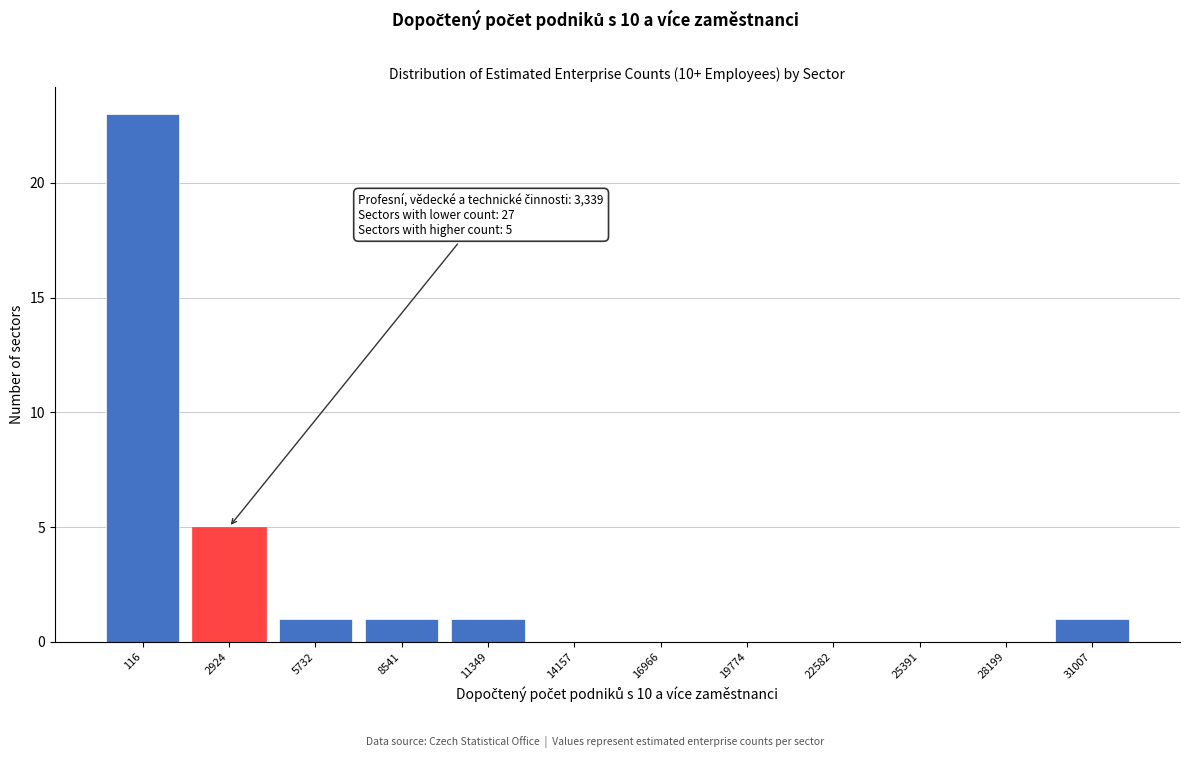

Reading right to left, what are all the values shown in this chart?

31007=1	28199=0	25391=0	22582=0	19774=0	16966=0	14157=0	11349=1	8541=1	5732=1	2924=5	116=23